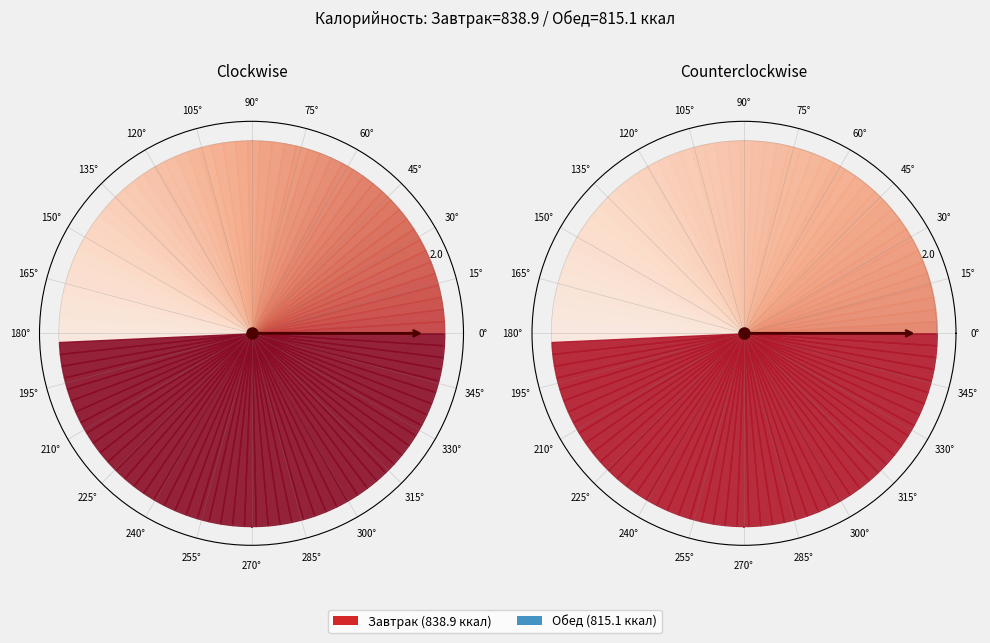

To the nearest percent, what is the difference between the largest and smallest slice percentages?

1%